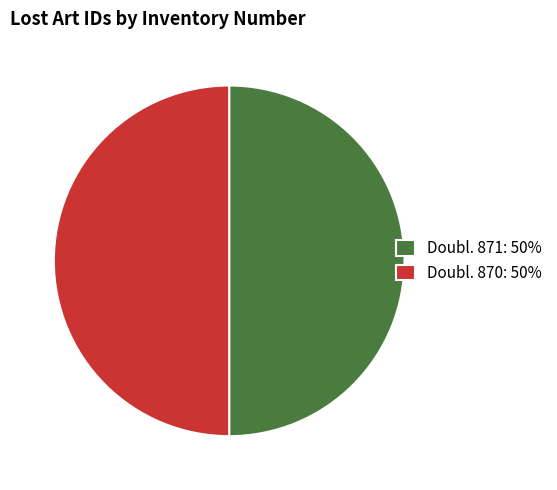

Is it true that Doubl. 870: 50% is 50% of the pie?

True